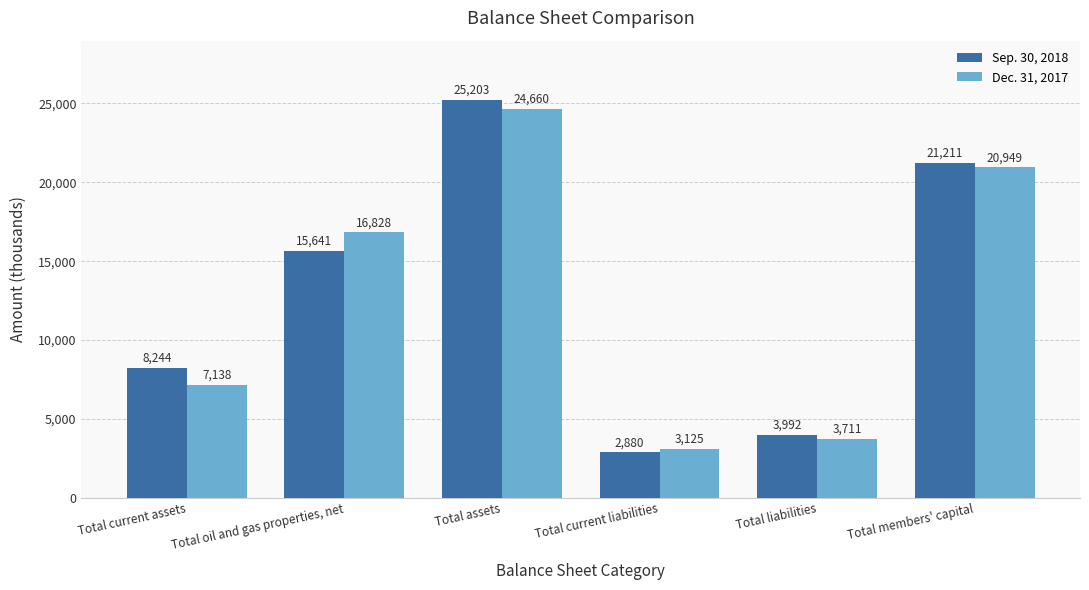

Reading left to right, transcribe all the data shown in this chart.

Sep. 30, 2018: Total current assets=8244	Total oil and gas properties, net=15641	Total assets=25203	Total current liabilities=2880	Total liabilities=3992	Total members' capital=21211
Dec. 31, 2017: Total current assets=7138	Total oil and gas properties, net=16828	Total assets=24660	Total current liabilities=3125	Total liabilities=3711	Total members' capital=20949